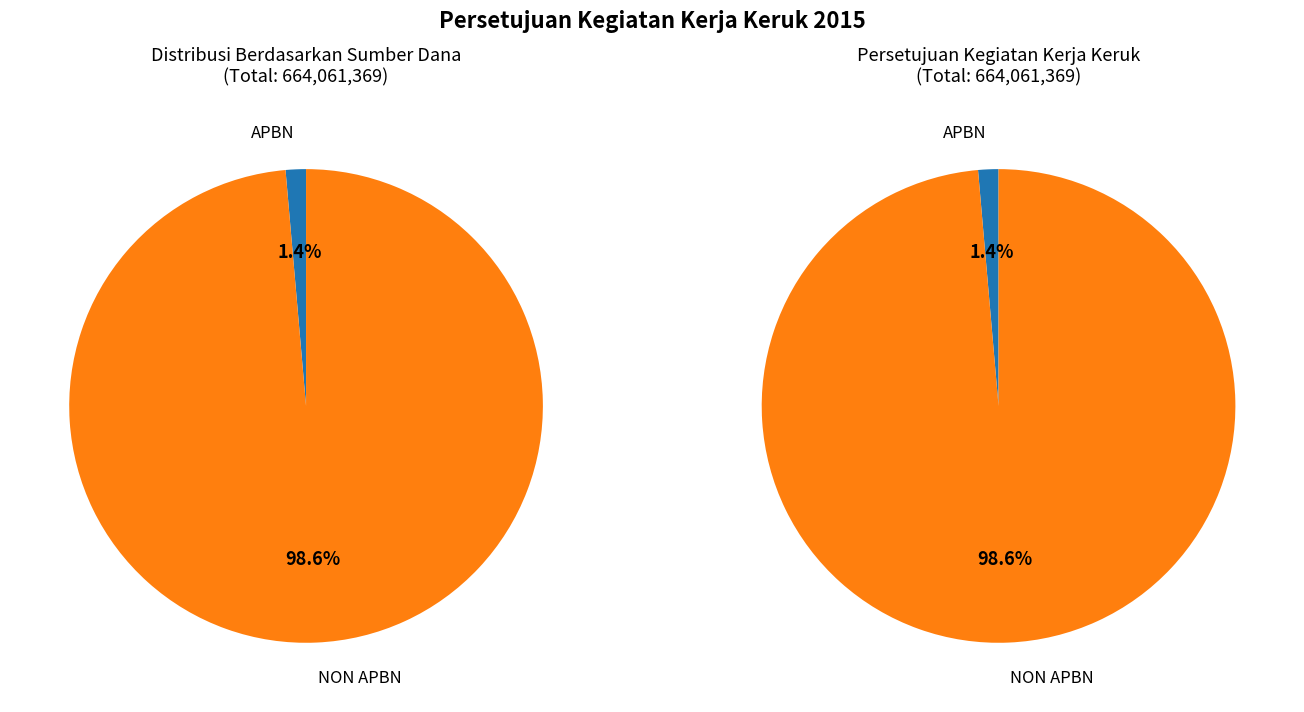

To the nearest percent, what is the average slice percentage?

50%